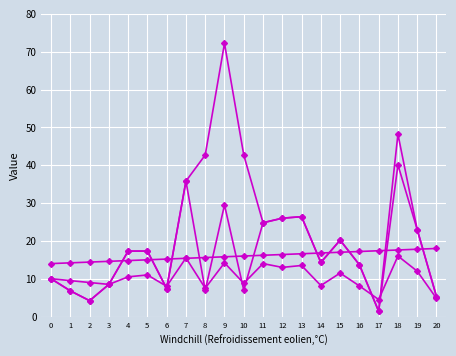

How many series are shown in this chart?

4